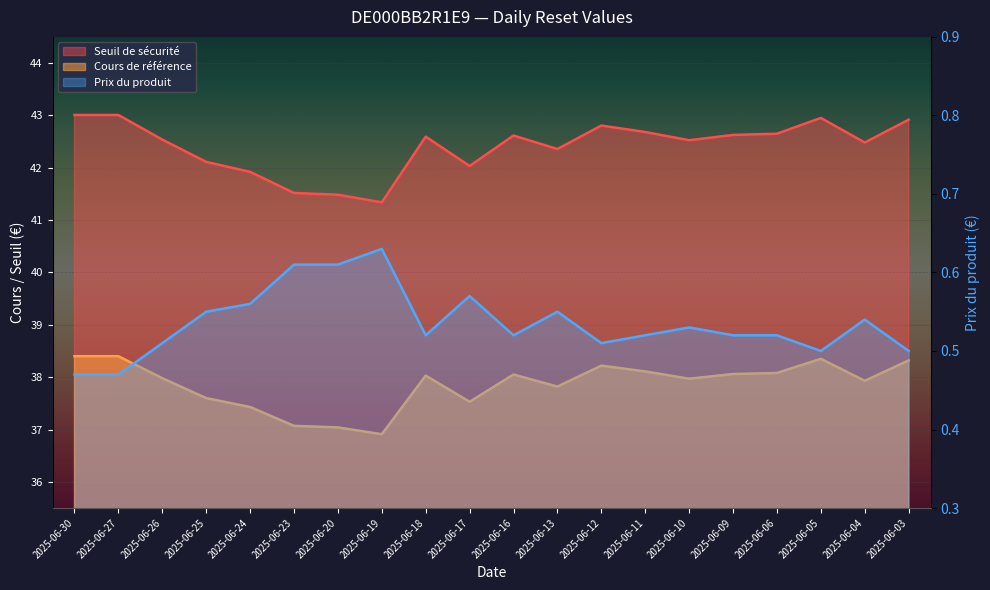

What is the spread (max minus min) of values at 2025-06-11?

42.2